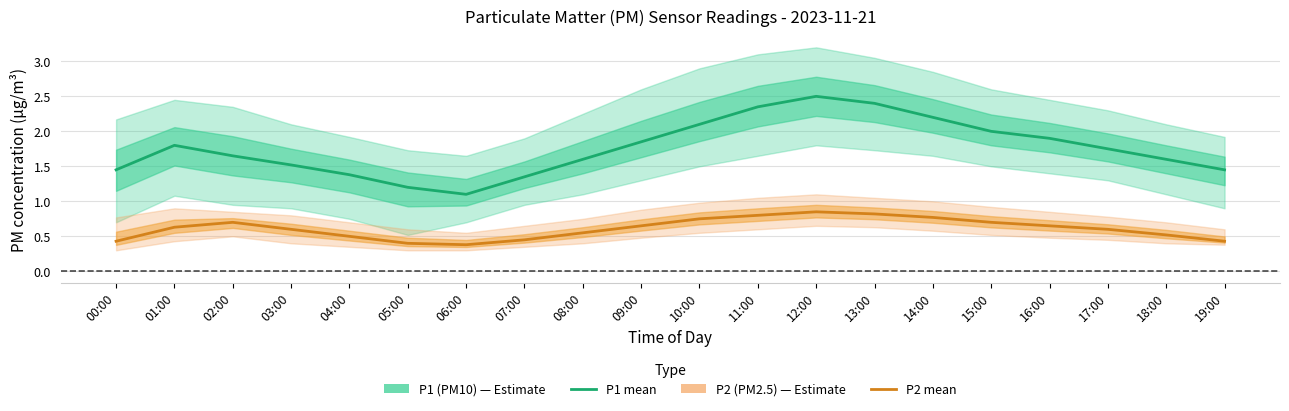

What is the sum of the P1 (PM10) values at 19:00 and 00:00?

2.9